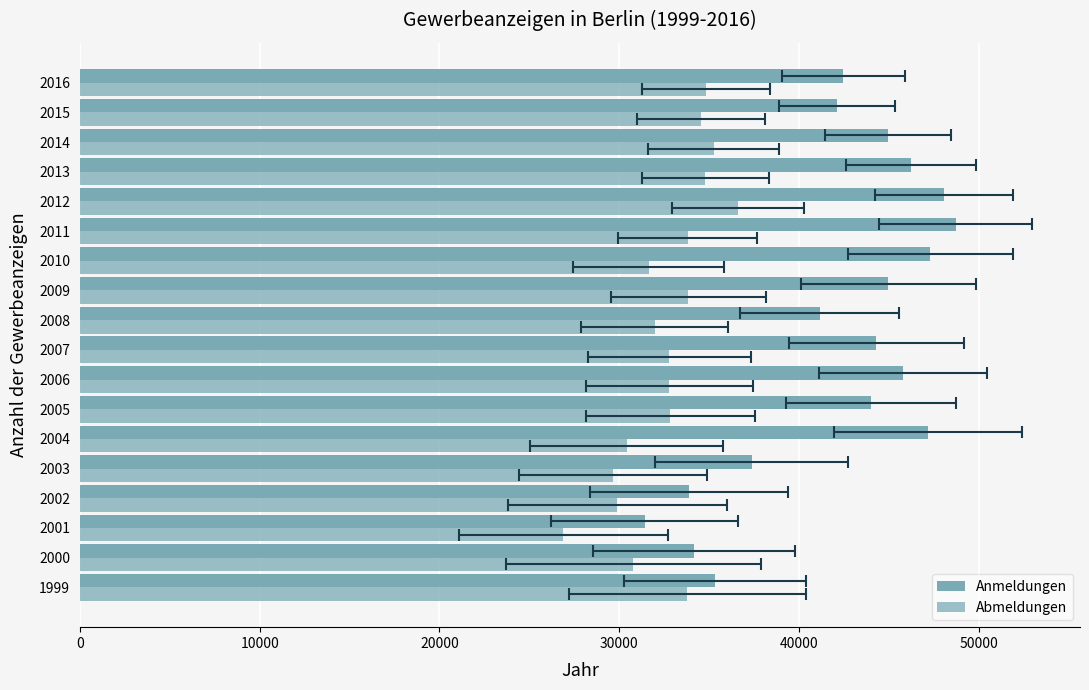

What is the difference between the maximum and second lowest values in the Anmeldungen series?

14841